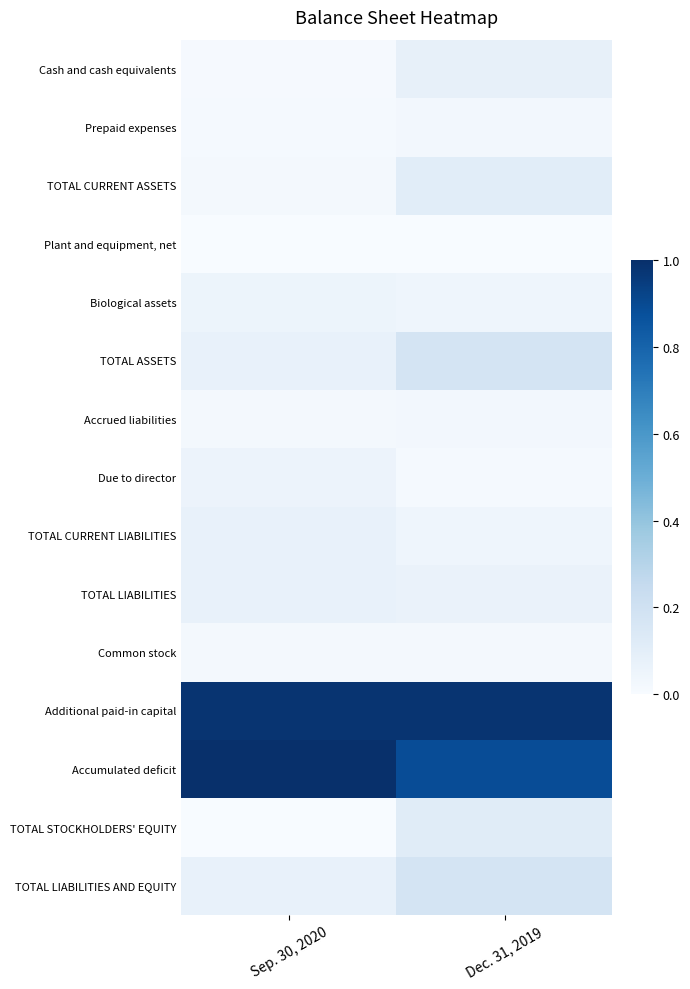

What is the total value across all series at Dec. 31, 2019?

2.8